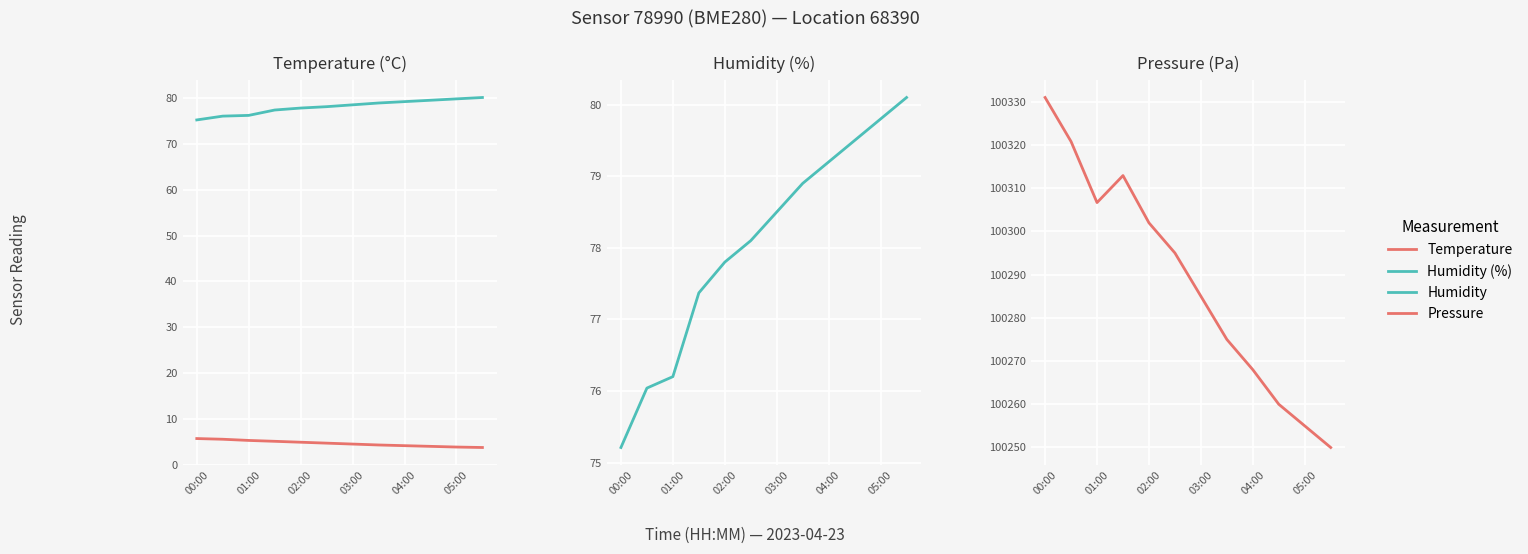

Count the number of categories in the chart.

12